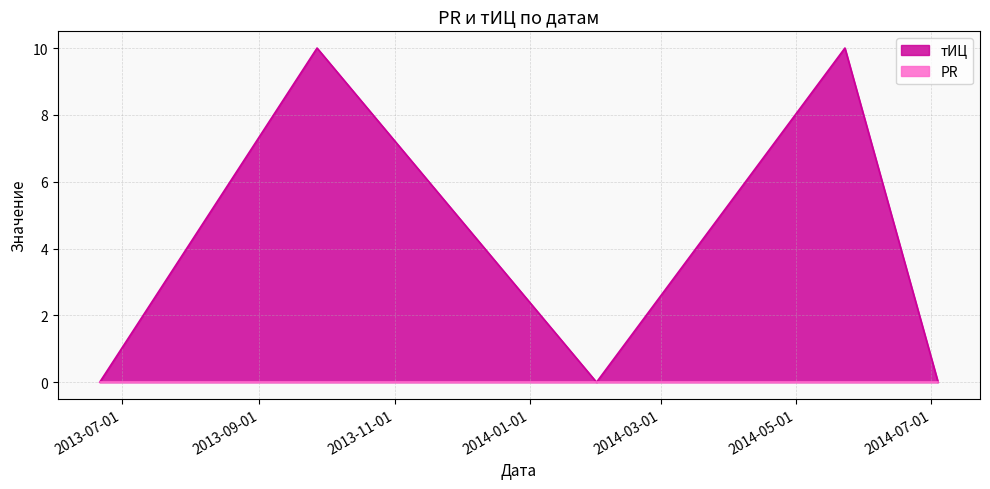

Rank the categories by value from lowest to highest.

2013-06-21, 2014-01-31, 2014-07-04, 2013-09-27, 2014-05-23